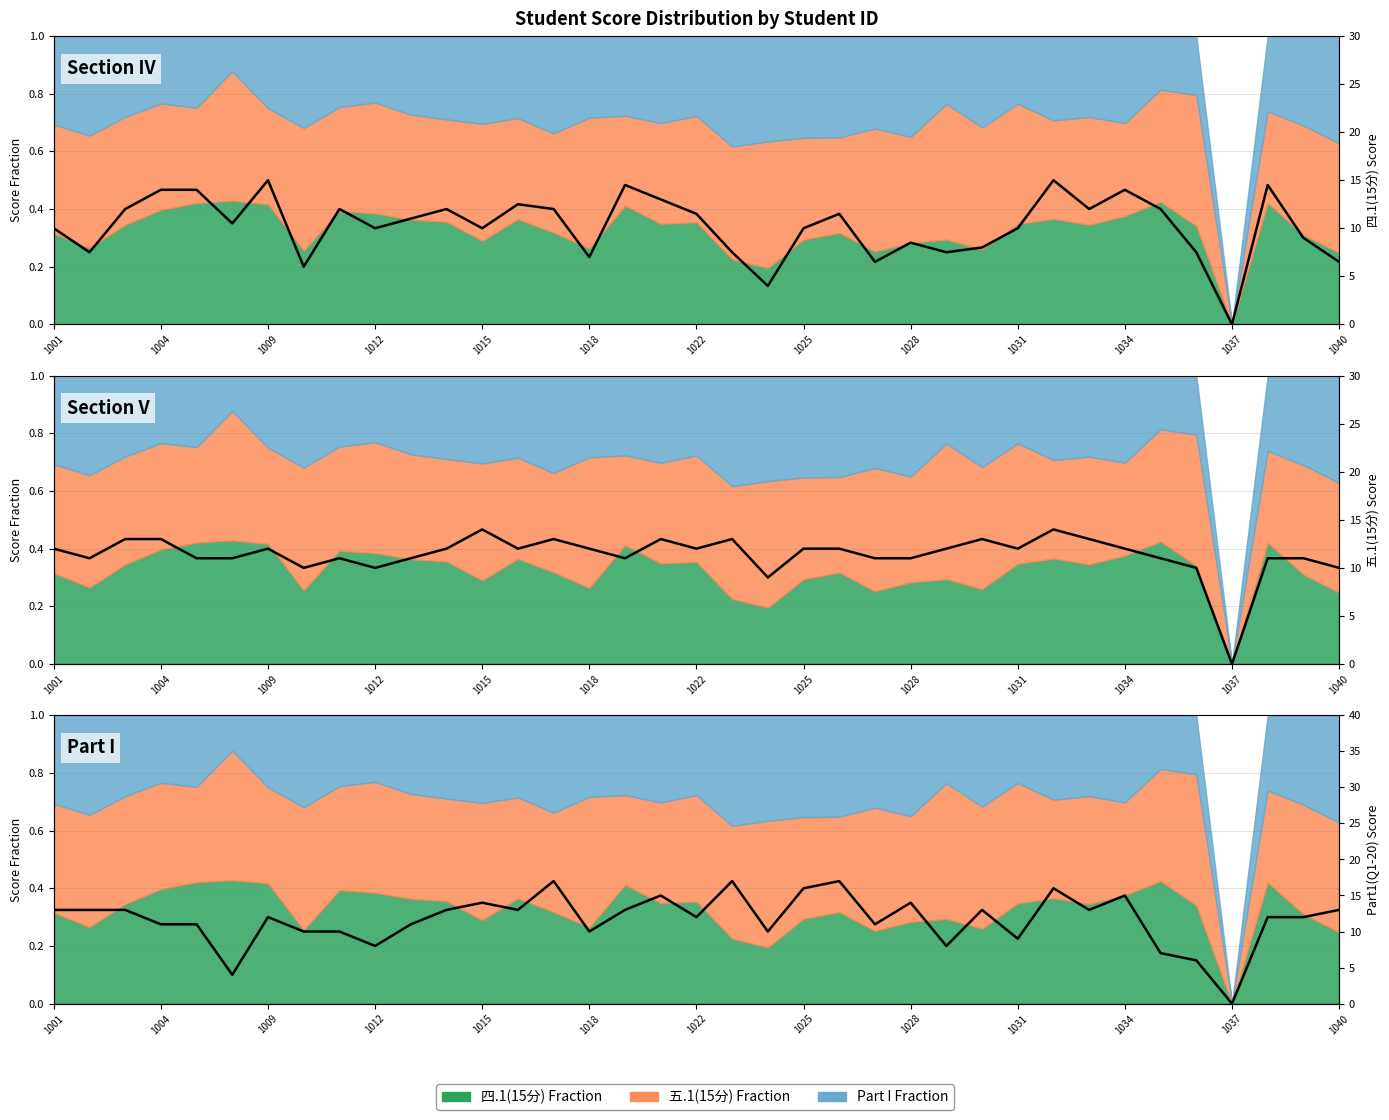

The value of 五.1(15分) at 28 is 14.0. True or false?

True